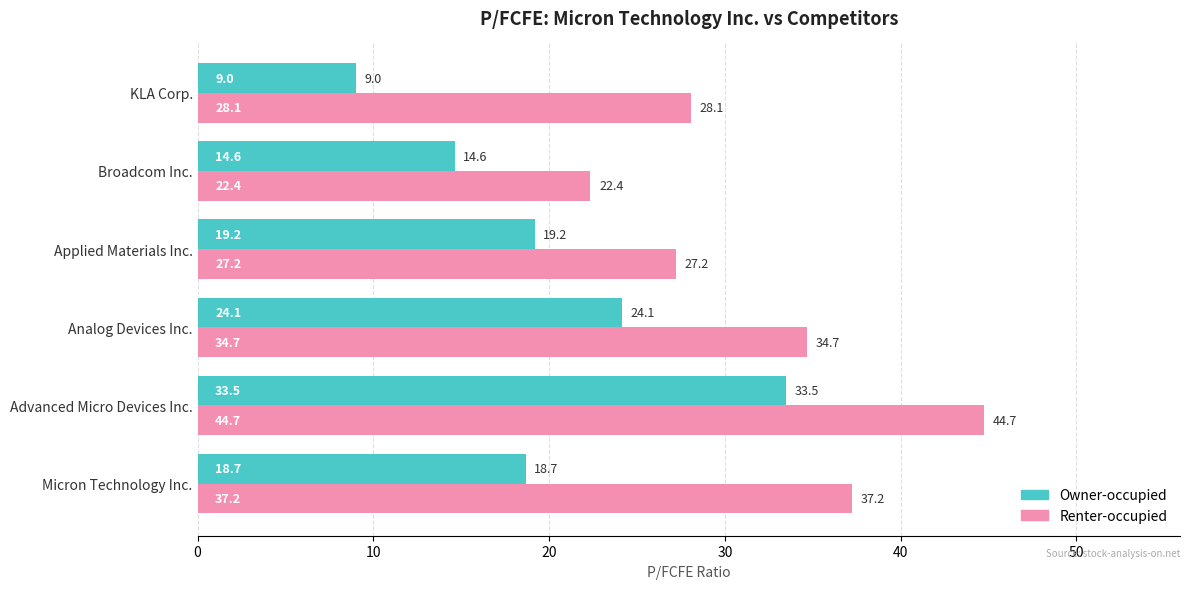

Read the Owner-occupied value at Broadcom Inc..

14.6